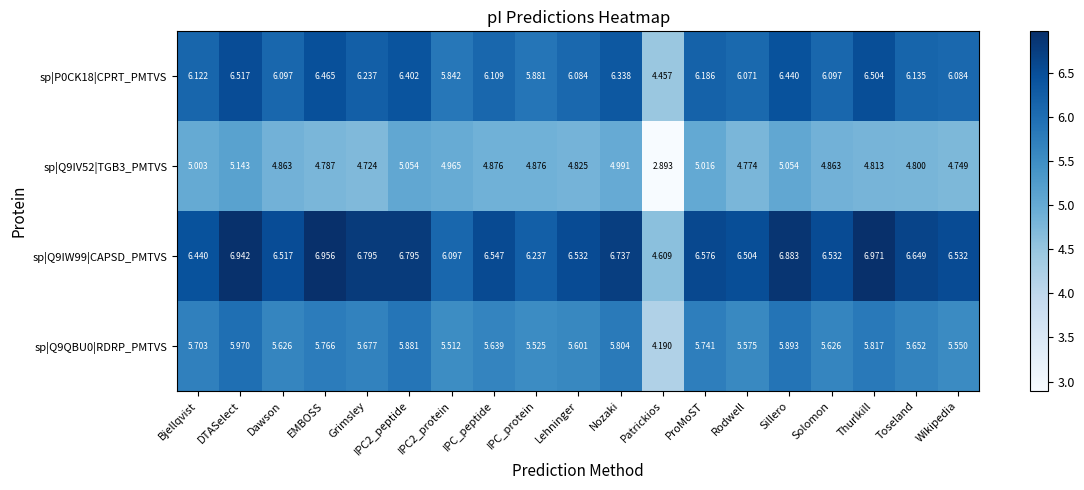

At which category is the sum across all series the highest?

DTASelect